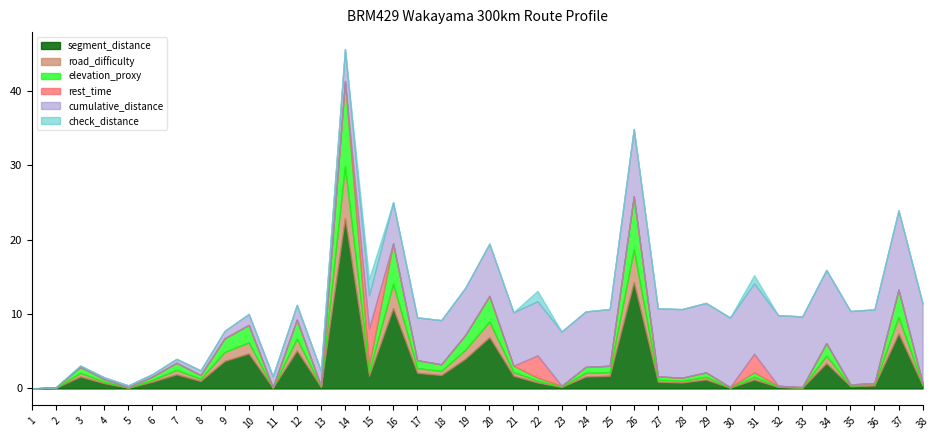

Which category has the lowest value across all series?

1